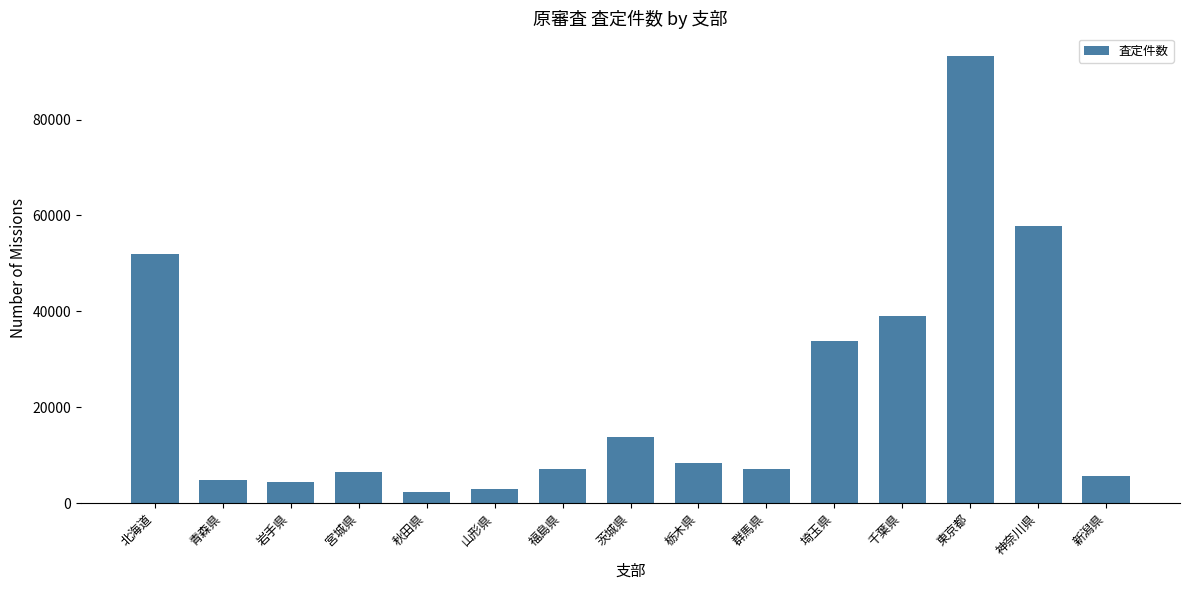

Does the chart contain stacked bars?

No